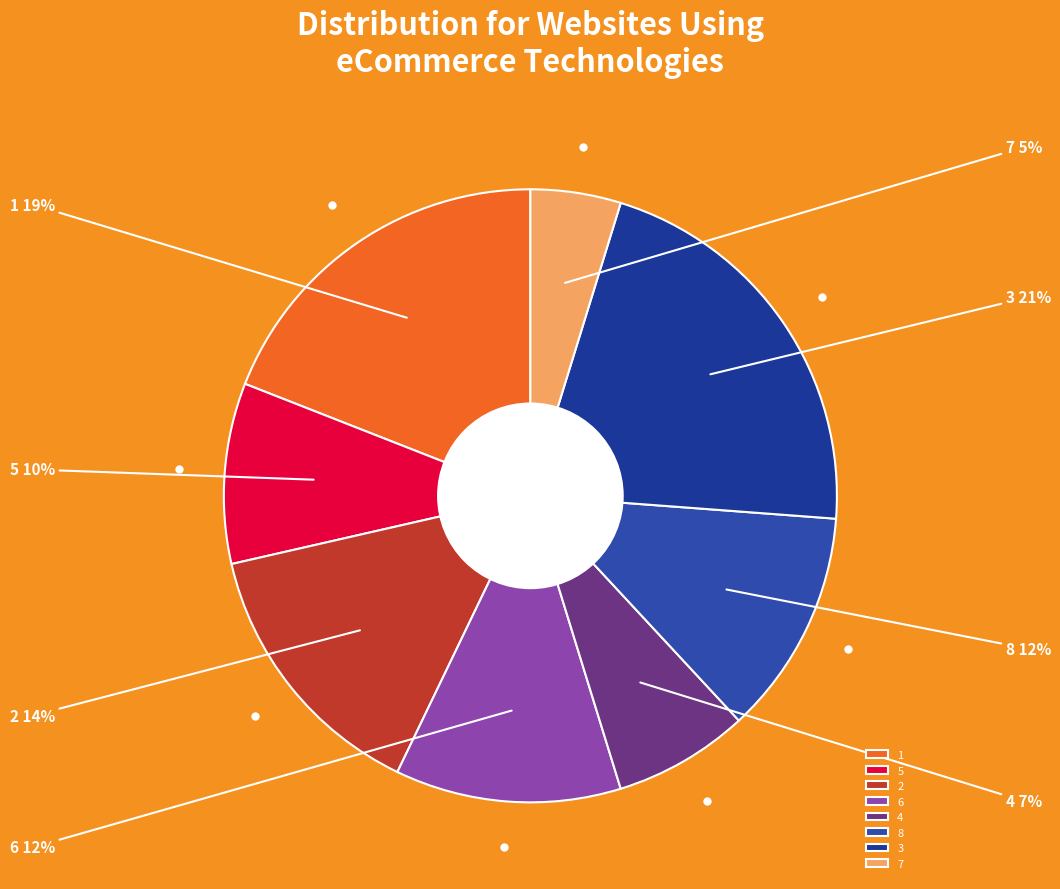

Count the number of slices in the pie.

8